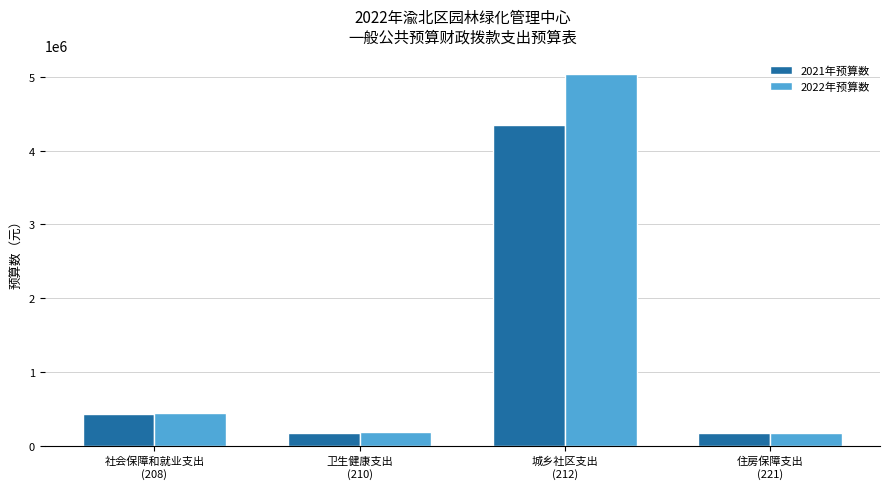

What is the spread (max minus min) of values at 社会保障和就业支出
(208)?

10509.0